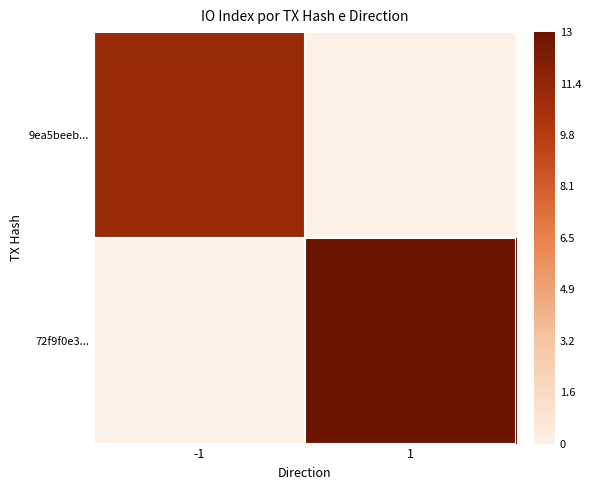

Which has a higher value, 1 or -1?

-1